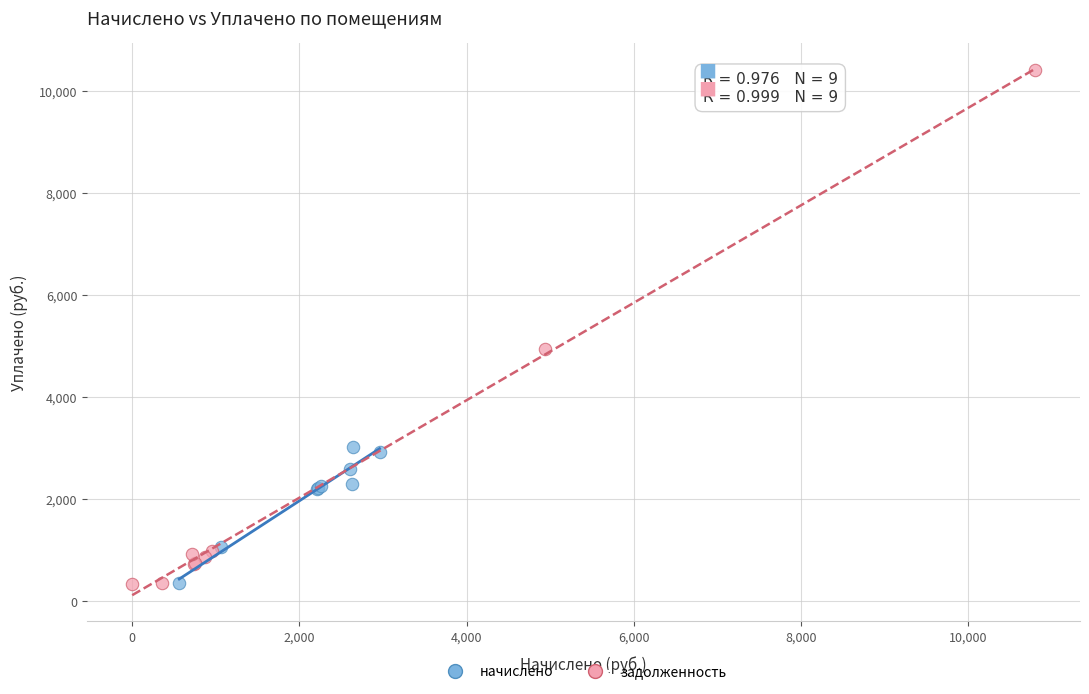

Which series has the largest Y range (max minus min)?

задолженность